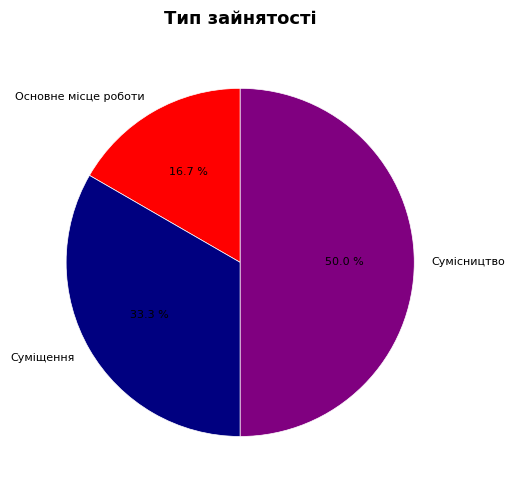

To the nearest percent, what portion does Сумісництво represent?

50%